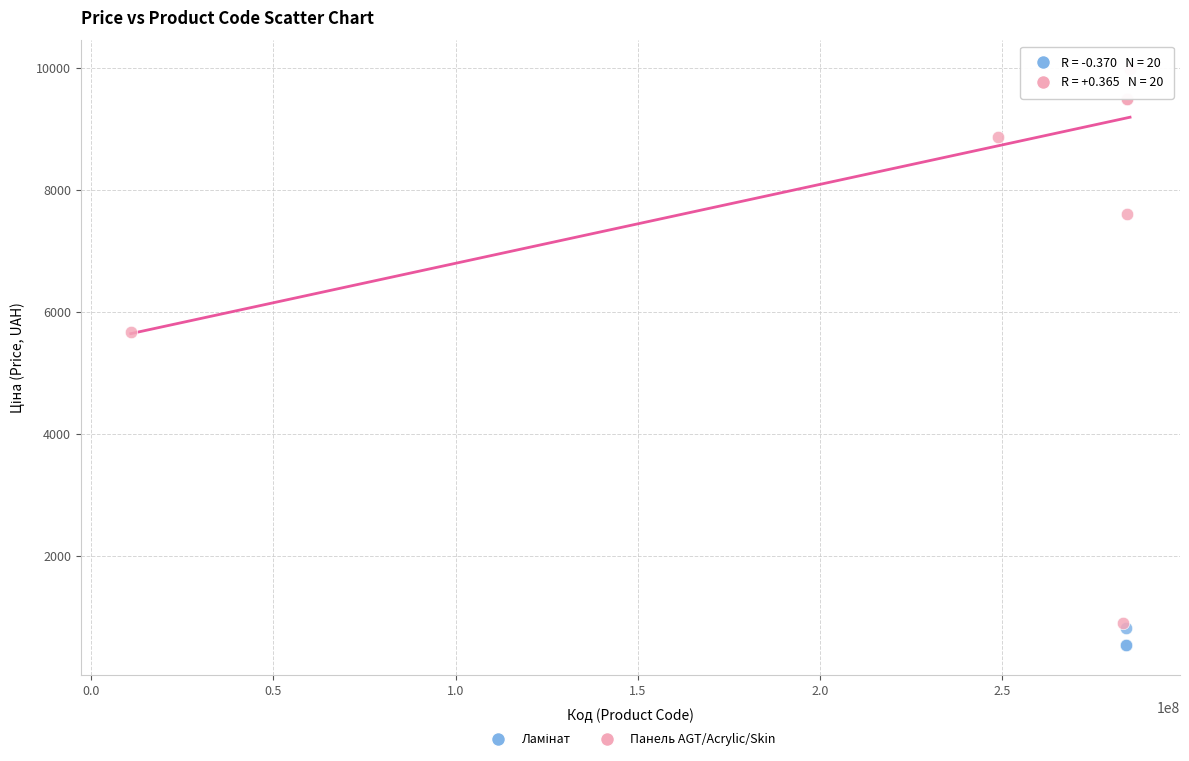

Which series reaches the maximum Y coordinate?

Панель AGT/Acrylic/Skin